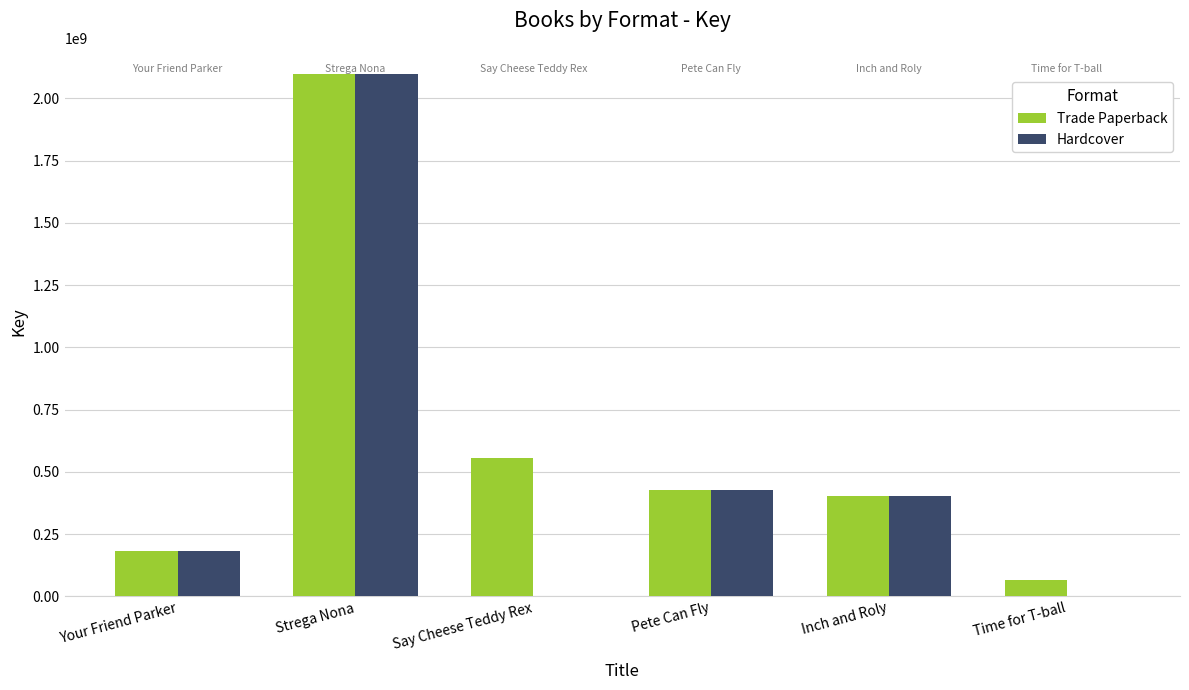

How many distinct data groups are displayed?

2